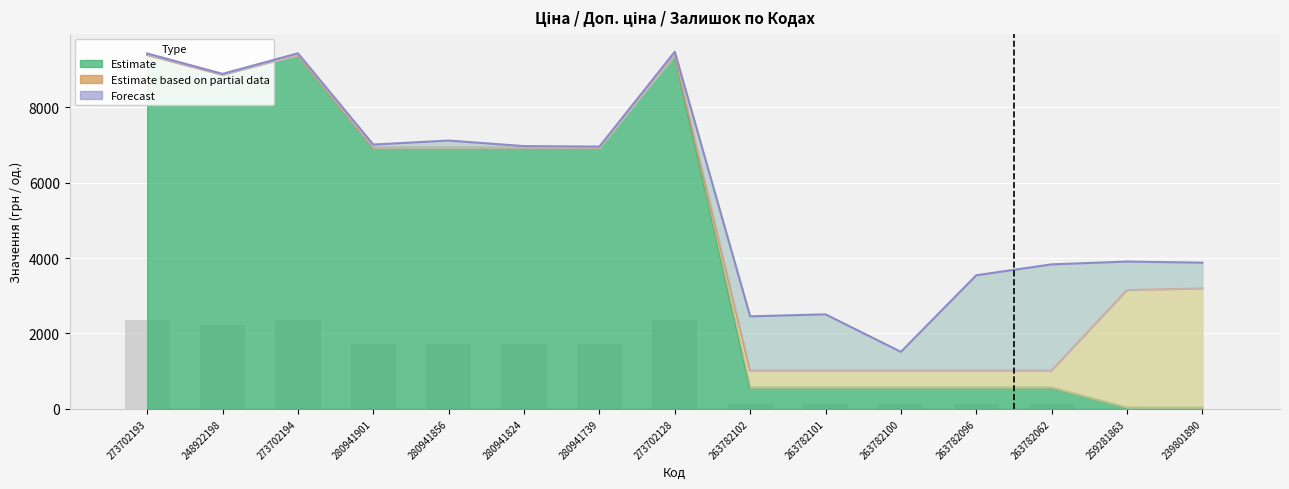

What is the average value of the Ціна series?

4506.3